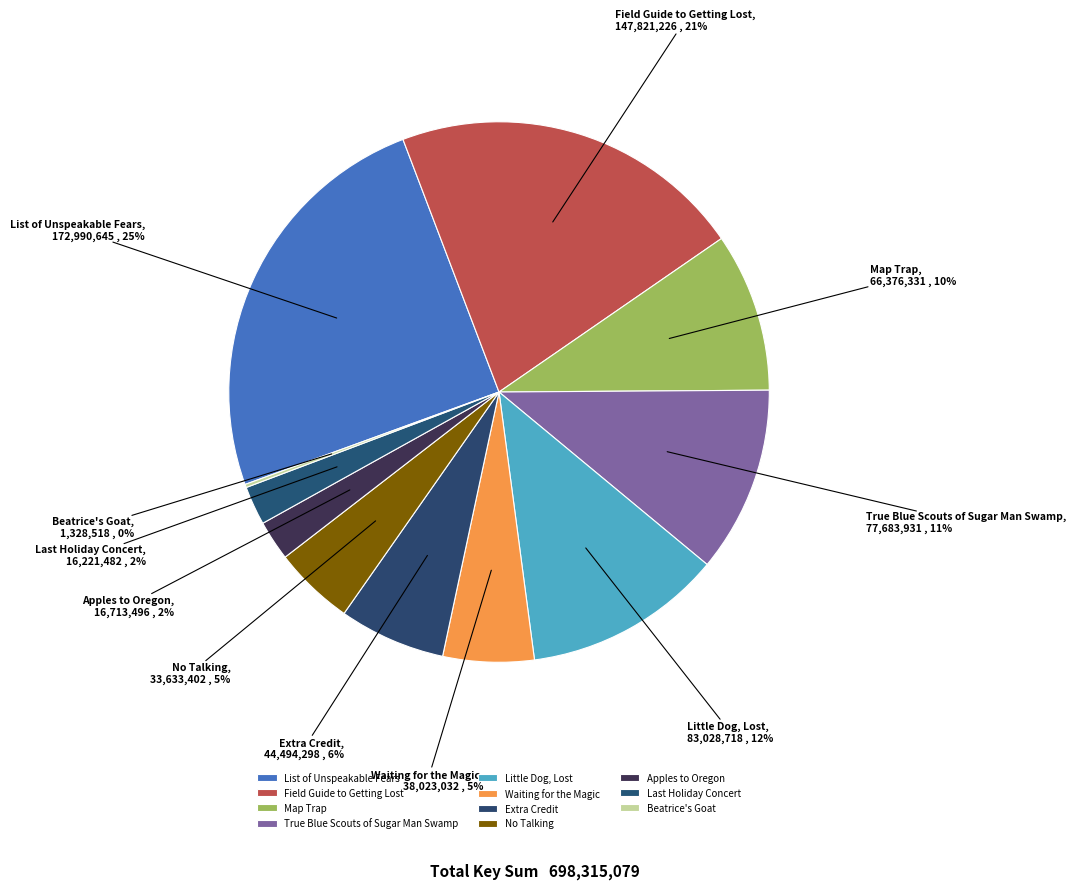

Combined, do Field Guide to Getting Lost and True Blue Scouts of Sugar Man Swamp account for over 50%?

No